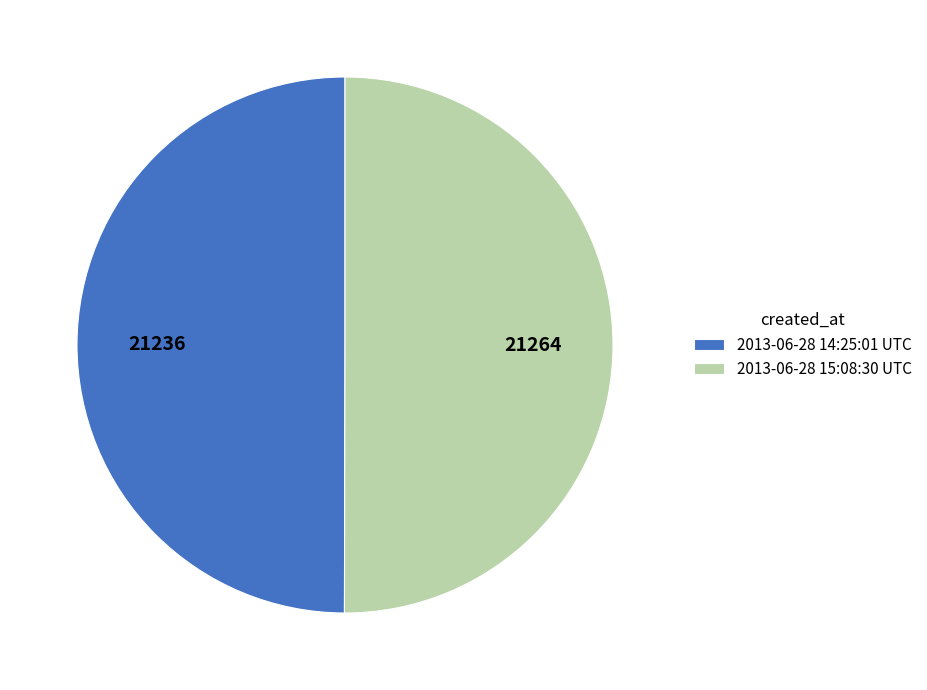

Is the sum of 2013-06-28 14:25:01 UTC and 2013-06-28 15:08:30 UTC greater than half?

Yes